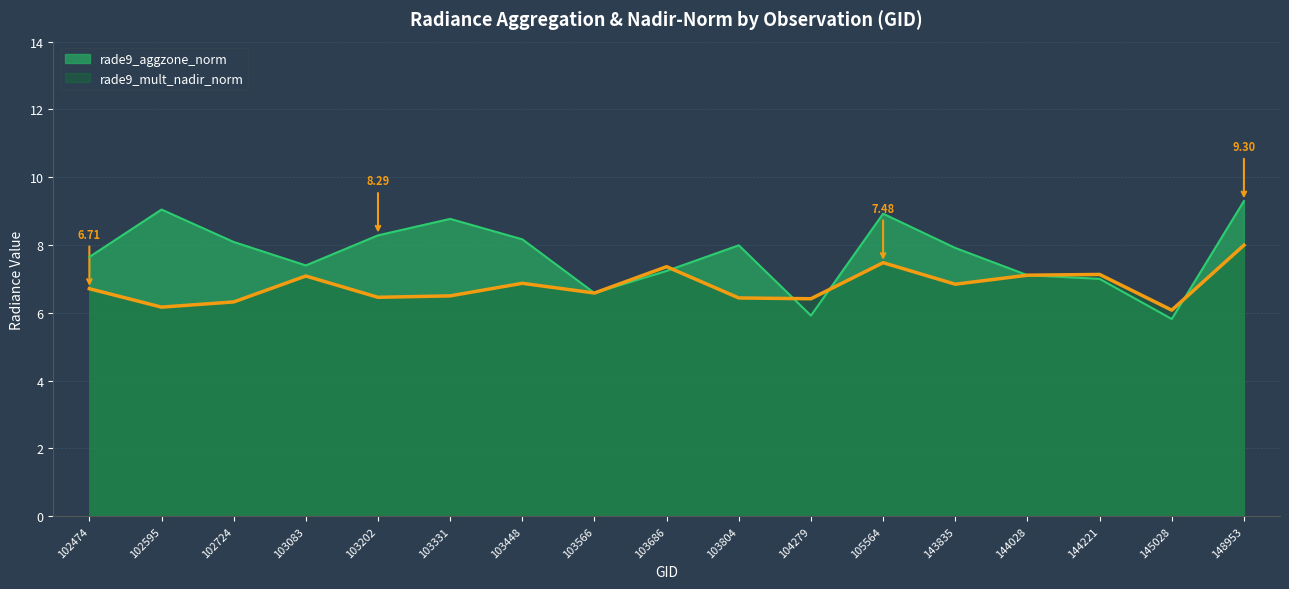

List the series in order of their peak value, highest first.

rade9_aggzone_norm, rade9_mult_nadir_norm